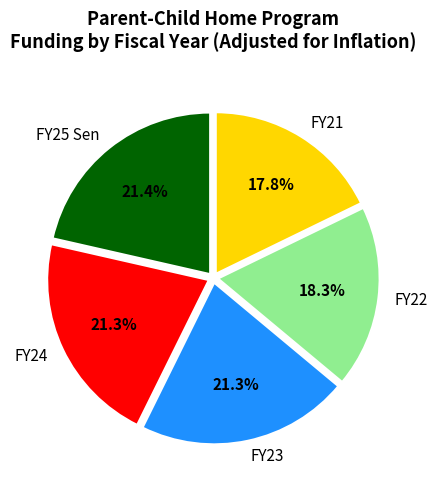

To the nearest percent, what is the difference between the largest and smallest slice percentages?

4%